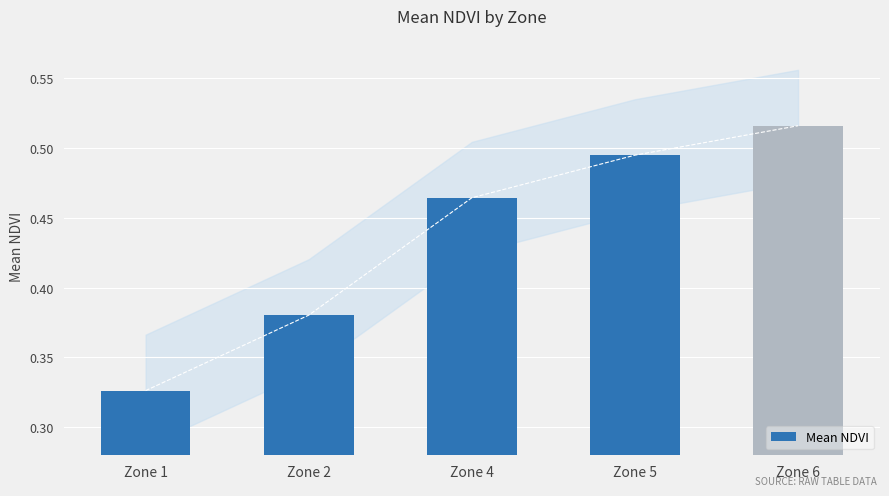

Rank the categories by value from lowest to highest.

Zone 1, Zone 2, Zone 4, Zone 5, Zone 6